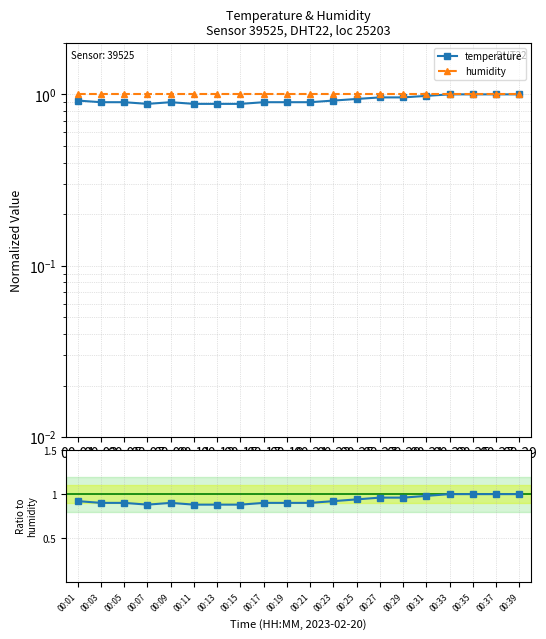

At which category does the chart reach its minimum across all series?

00:07